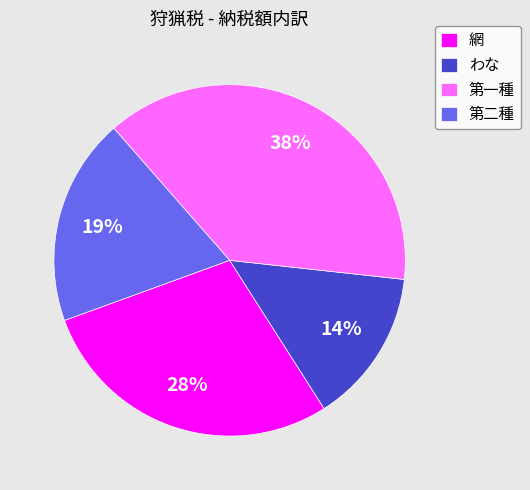

To the nearest percent, what portion does 第一種 represent?

38%